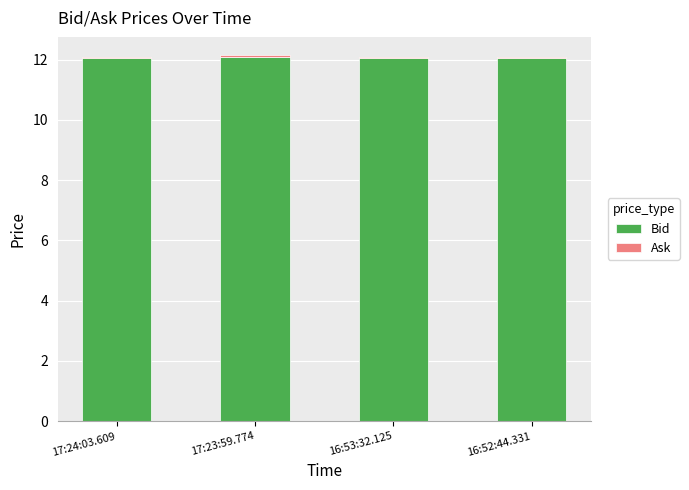

How many distinct data groups are displayed?

2